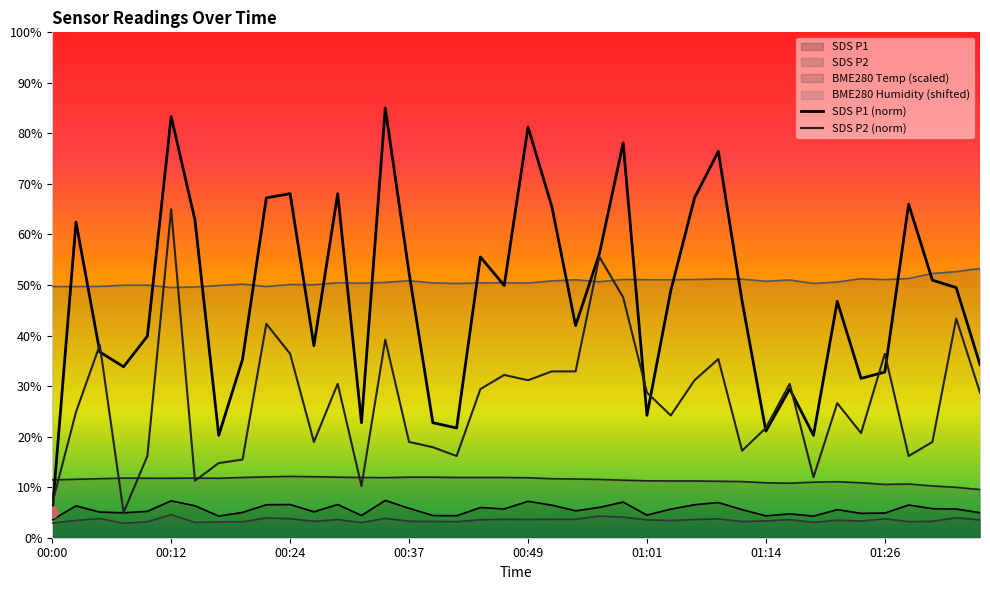

What is the sum of the SDS P1 (norm) values at 01:26 and 15?

72.7